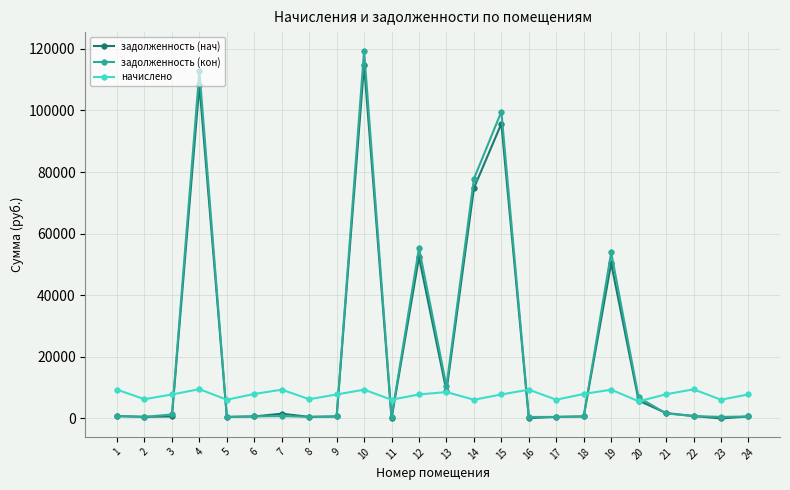

True or false: задолженность (кон) has more than 1 points higher than both neighbors.

True